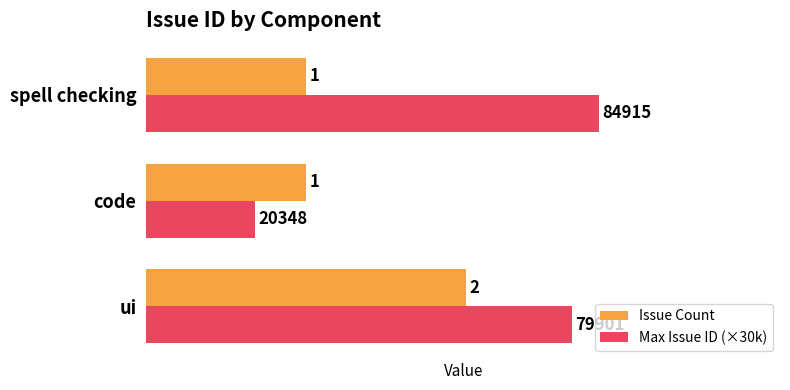

True or false: Max Issue ID (×30k) has a value of 4.1 at spell checking.

False